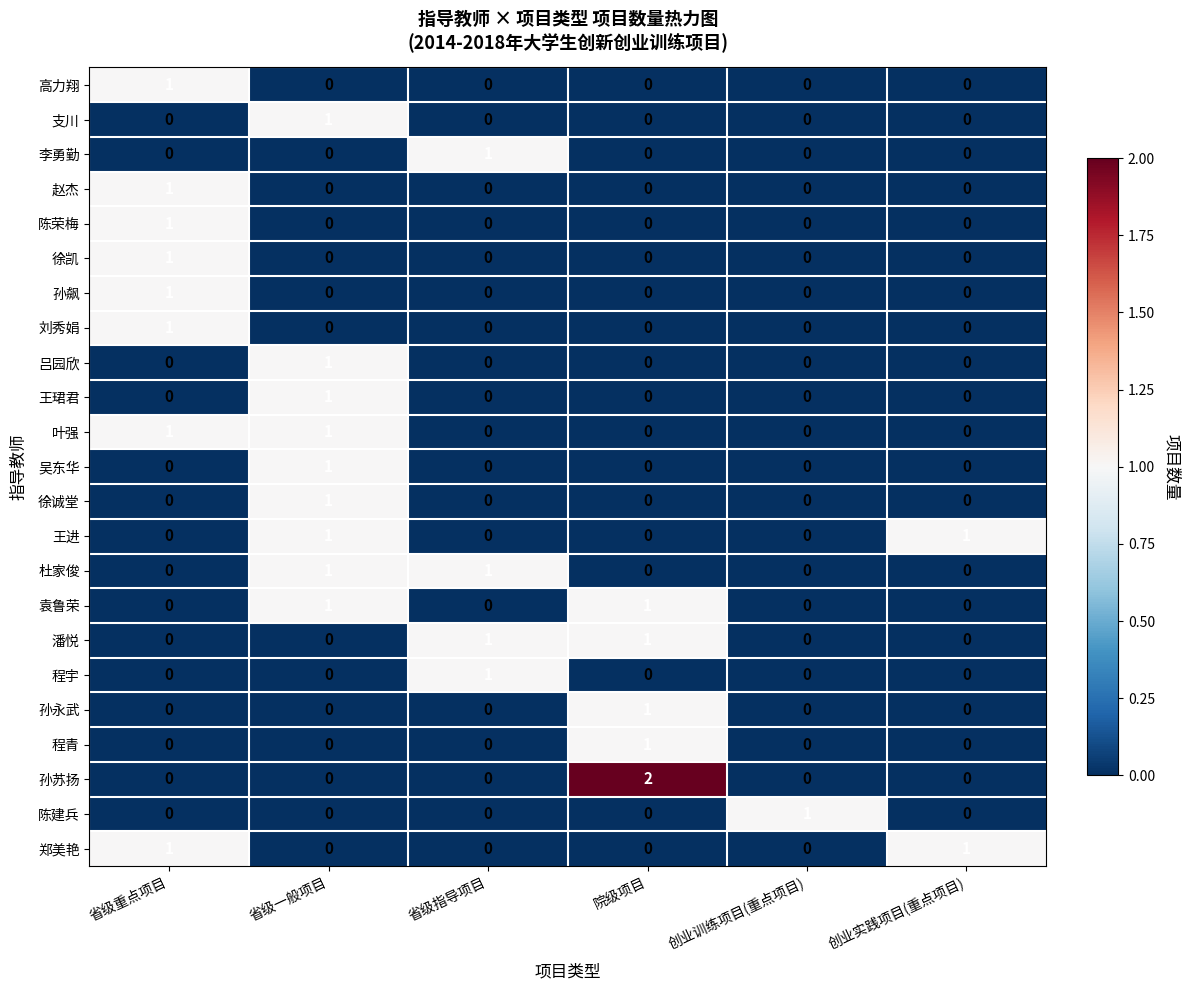

True or false: 刘秀娟 has a value of 0 at 创业训练项目(重点项目).

True